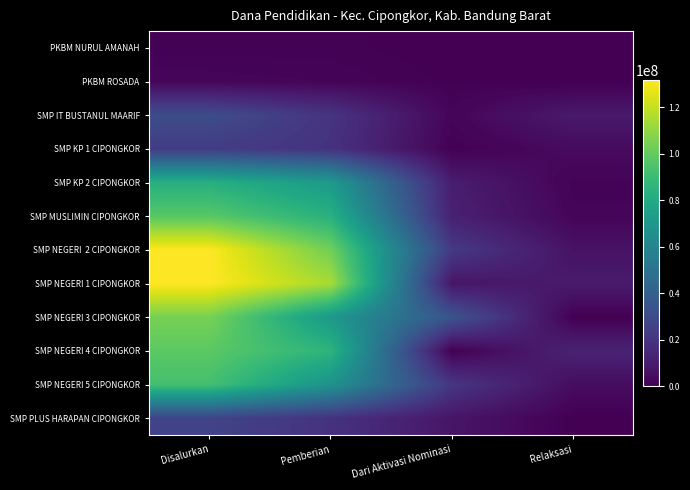

Count the number of categories in the chart.

4